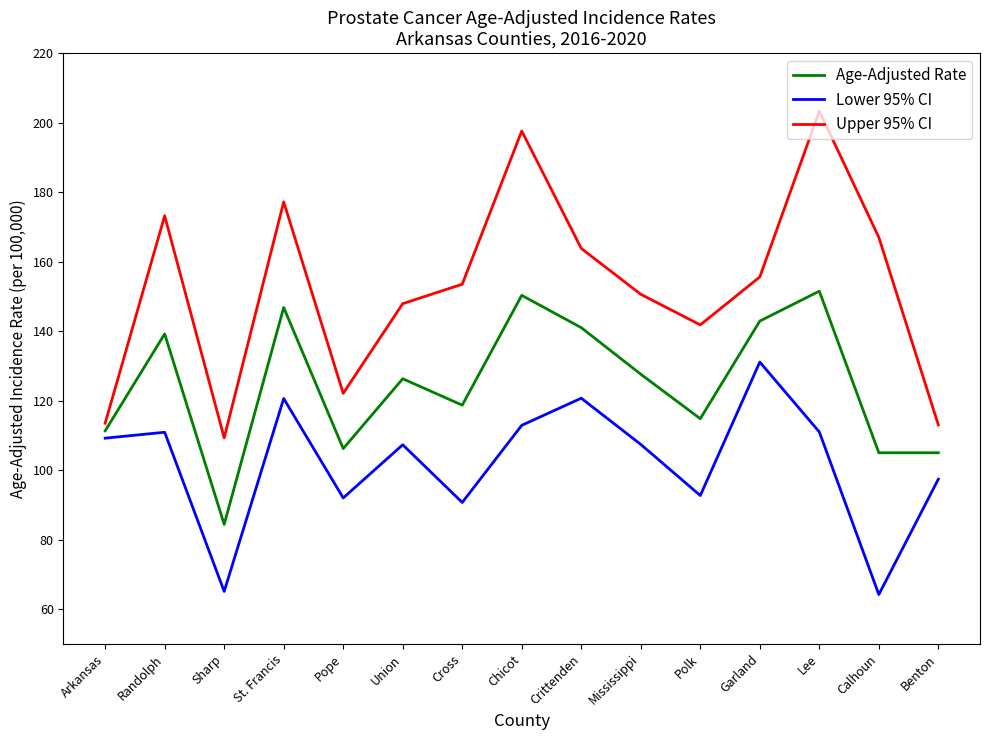

True or false: Lower 95% CI and Age-Adjusted Rate intersect in this chart.

False